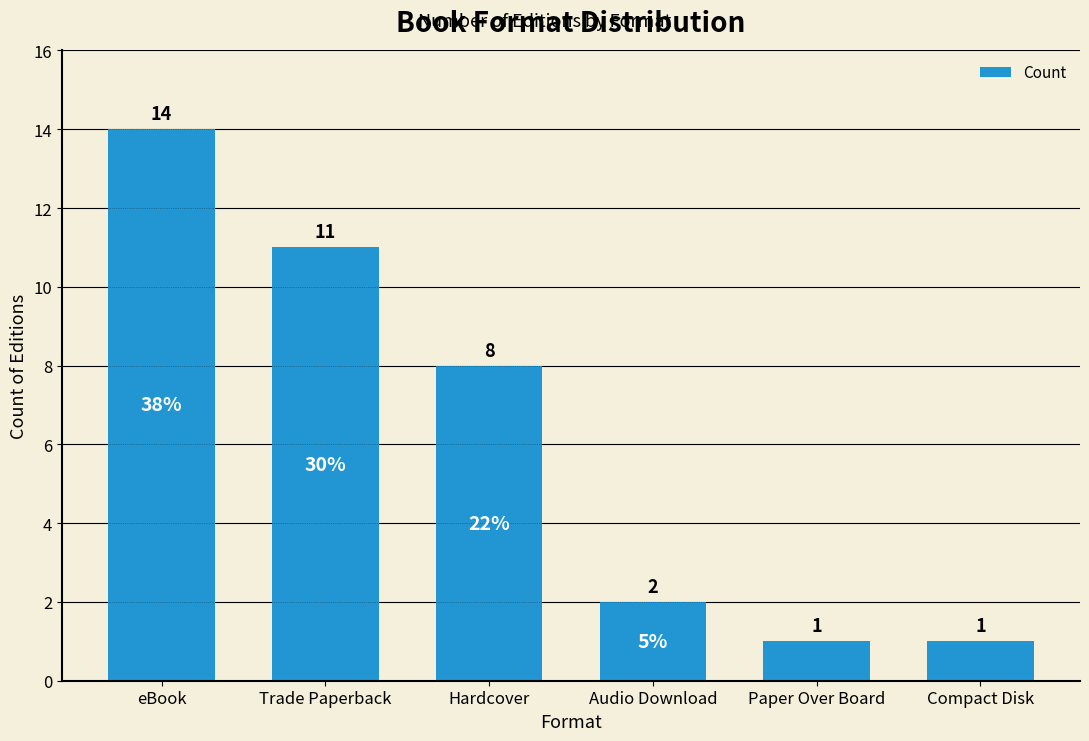

How many values are below 8?

3